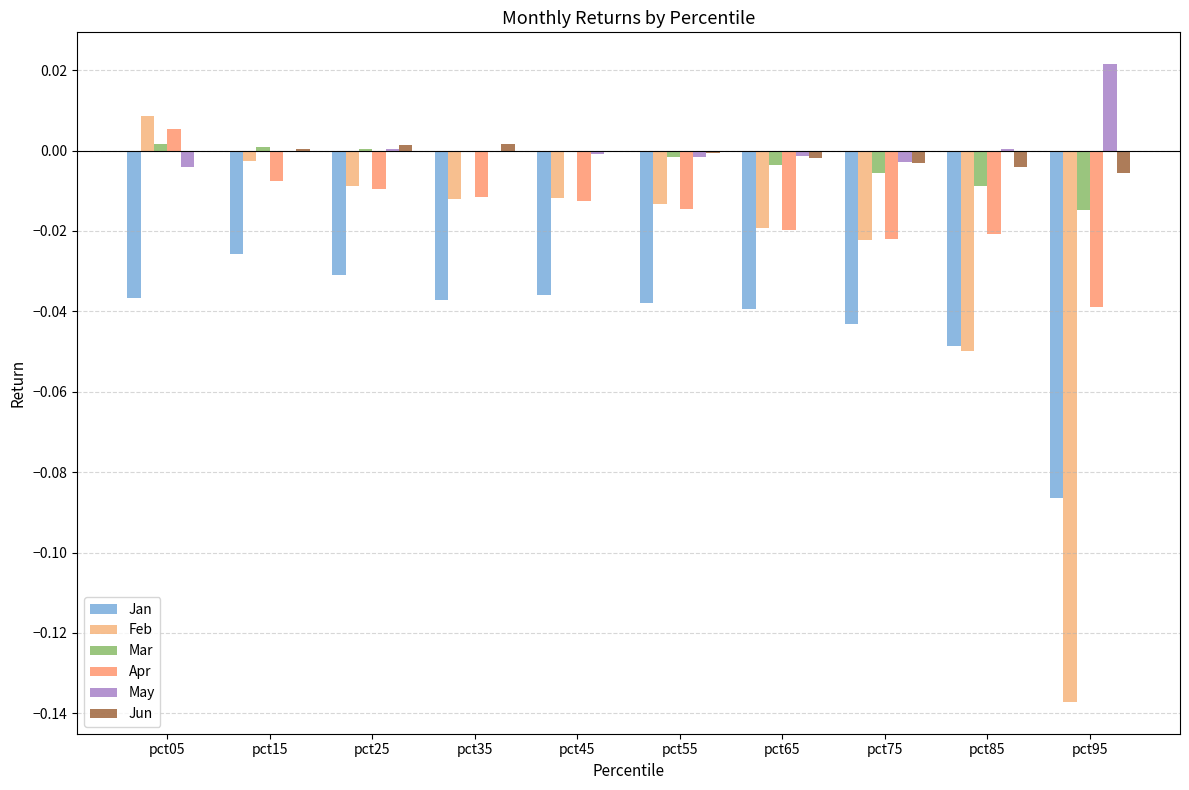

Which label corresponds to the largest value in the chart?

pct95